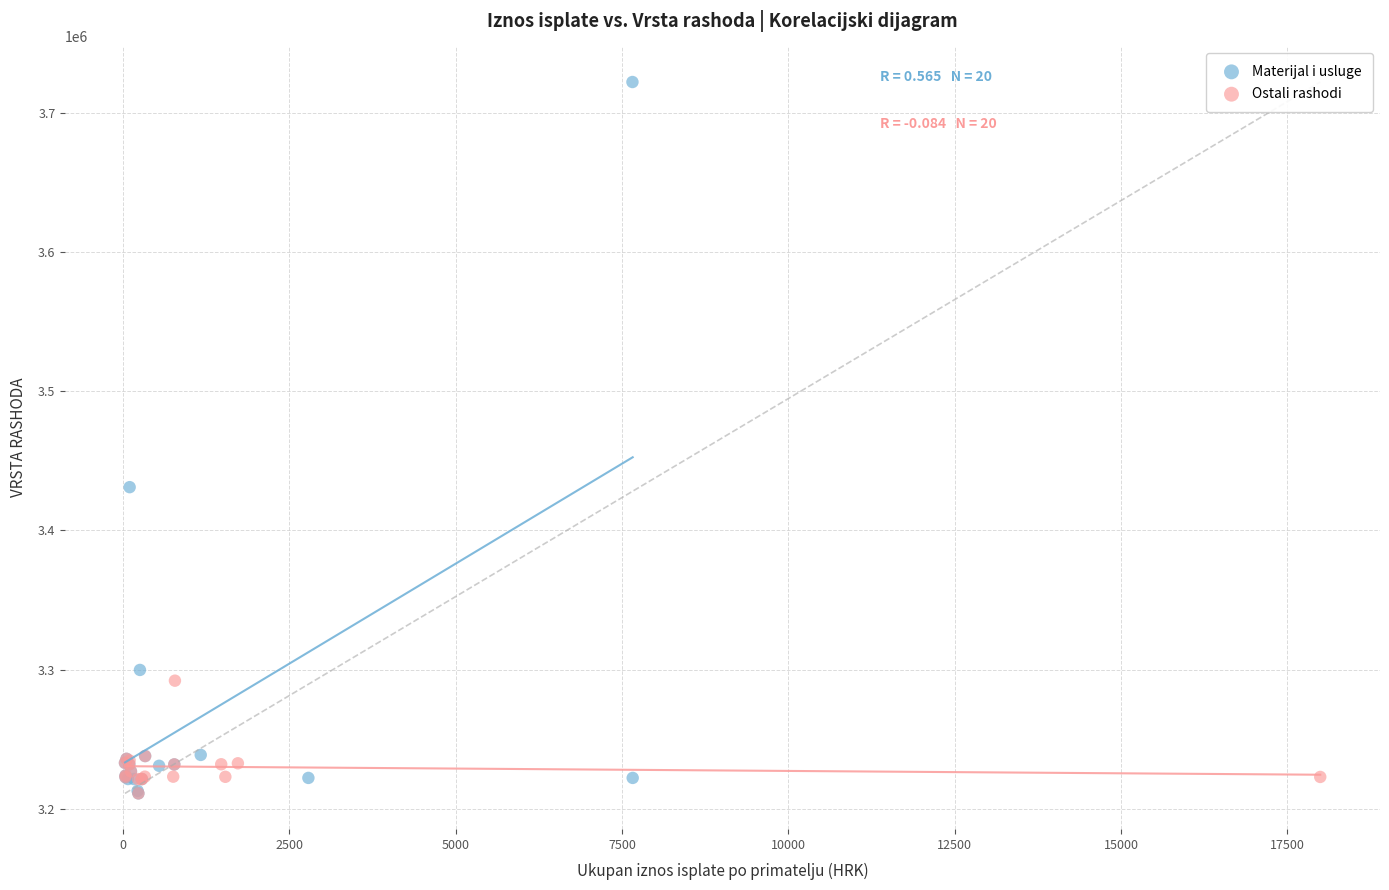

Which series contains the highest Y value?

Materijal i usluge